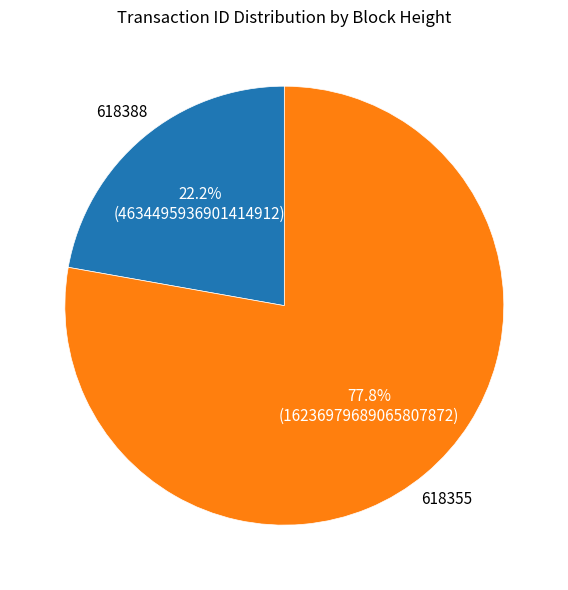

To the nearest percent, what is the difference between the largest and smallest slice percentages?

56%